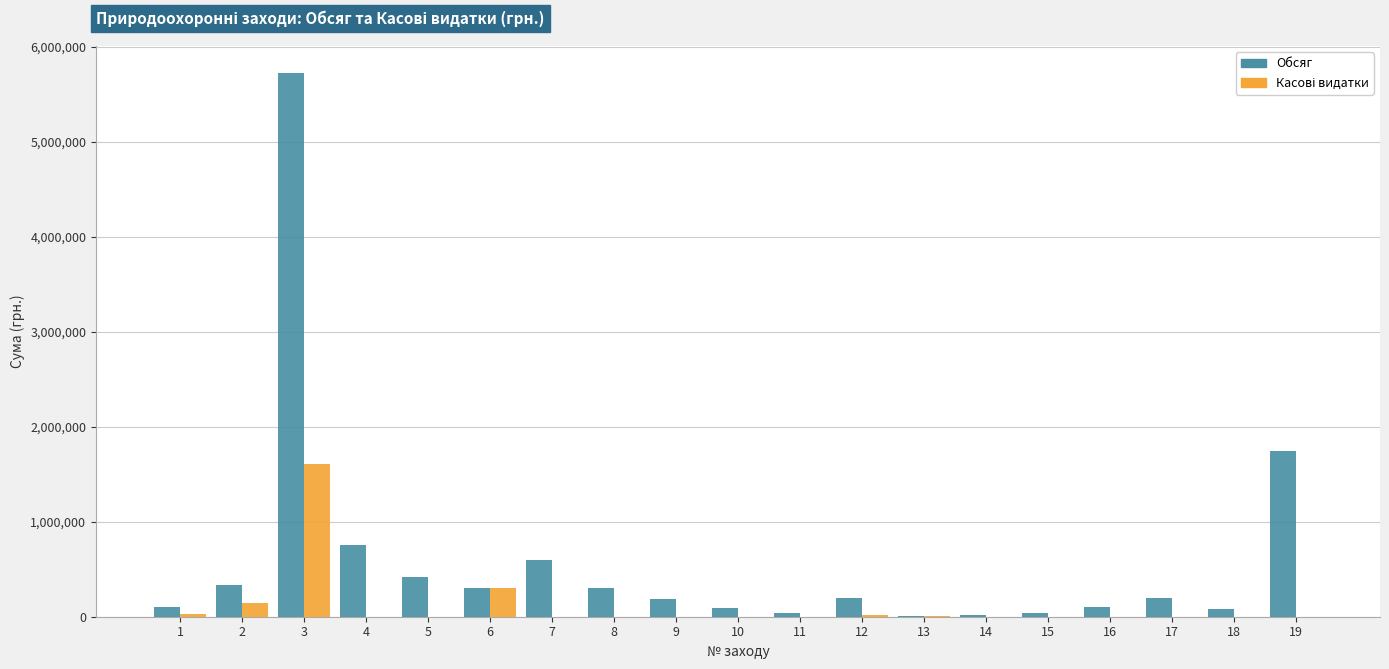

At which category is the sum across all series the highest?

3